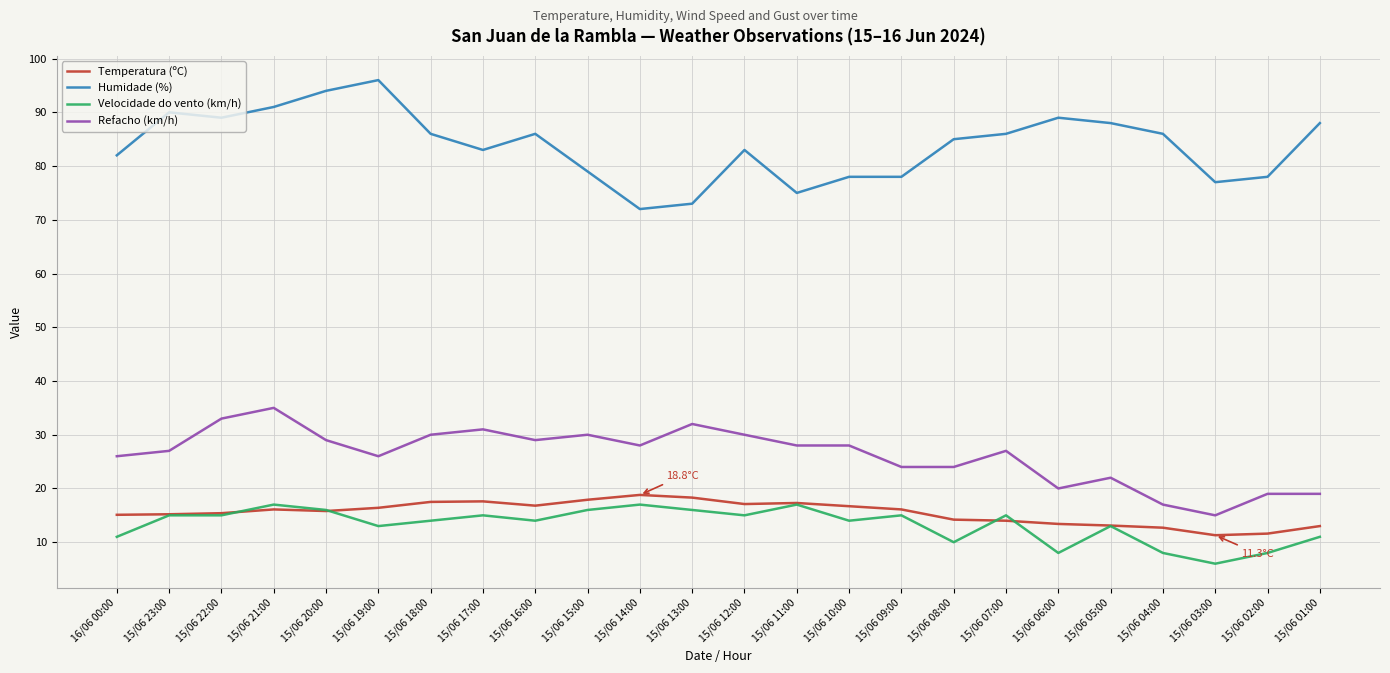

True or false: Refacho (km/h) and Temperatura (ºC) intersect in this chart.

False